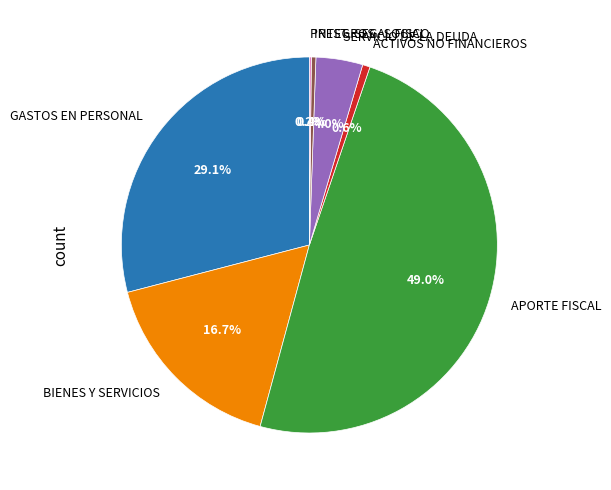

What is the largest slice in the pie chart?

APORTE FISCAL